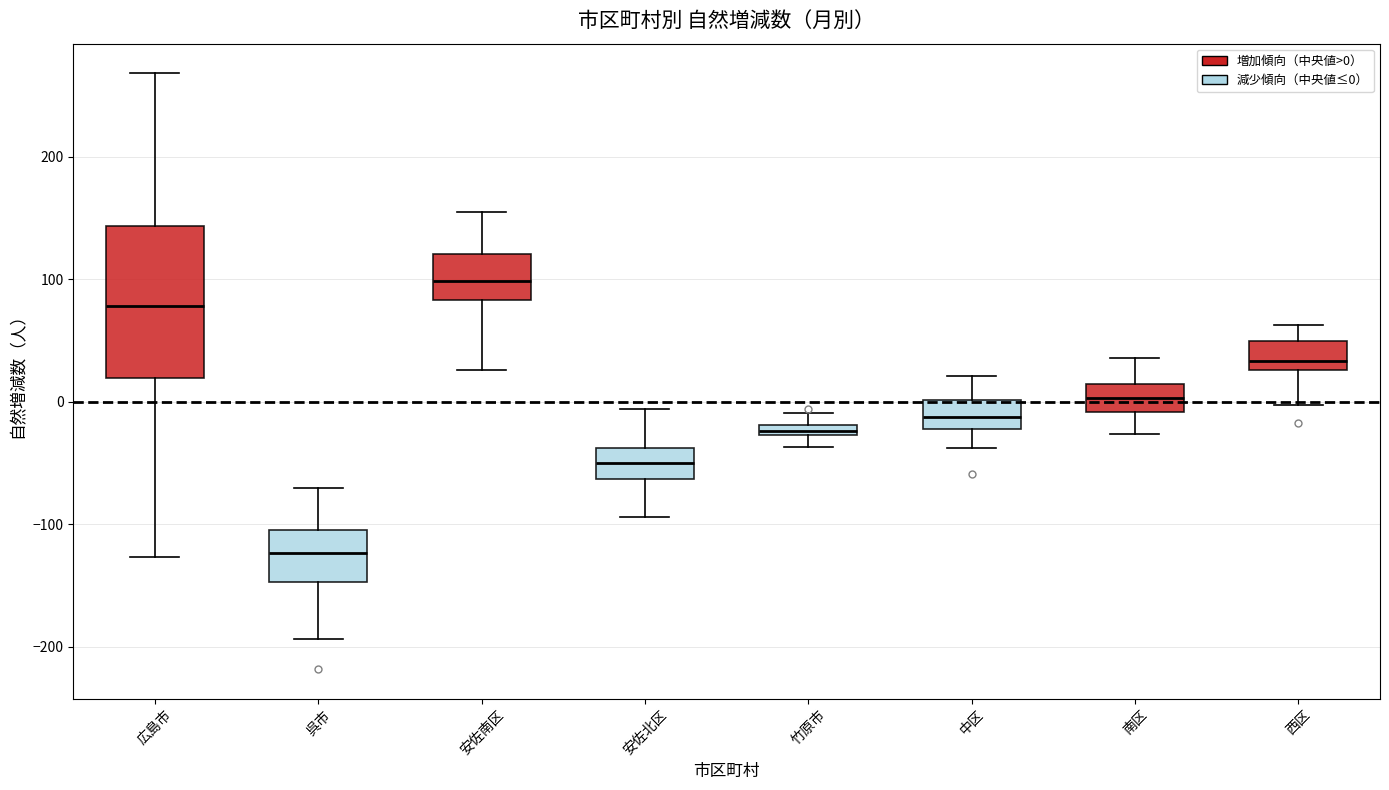

Which box's median line is the lowest?

呉市